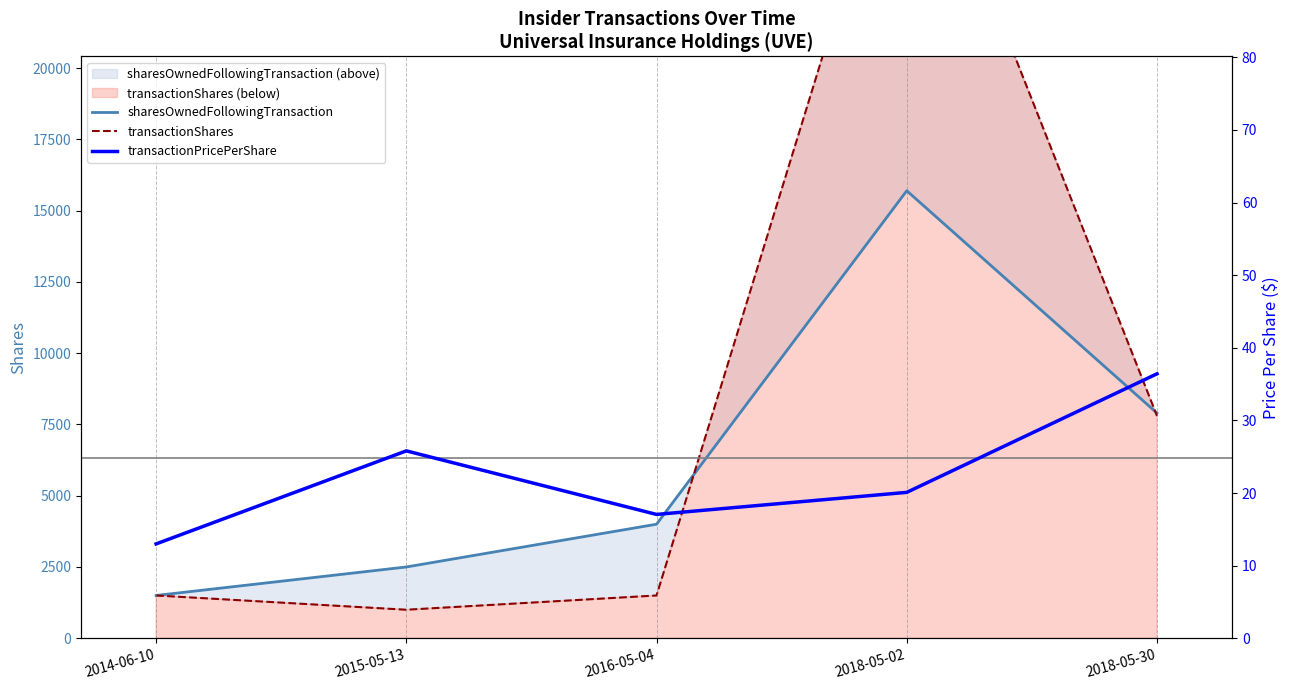

What is the greatest value displayed?

30000.0